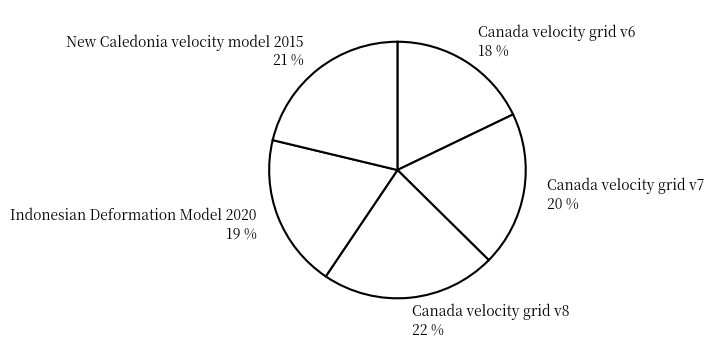

Does Canada velocity grid v7 represent more than half of the total?

No